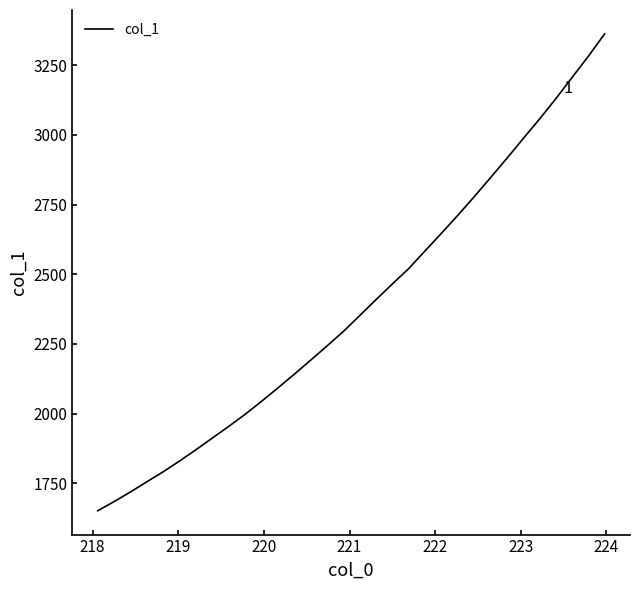

What is the difference between the maximum and minimum values?

1712.0